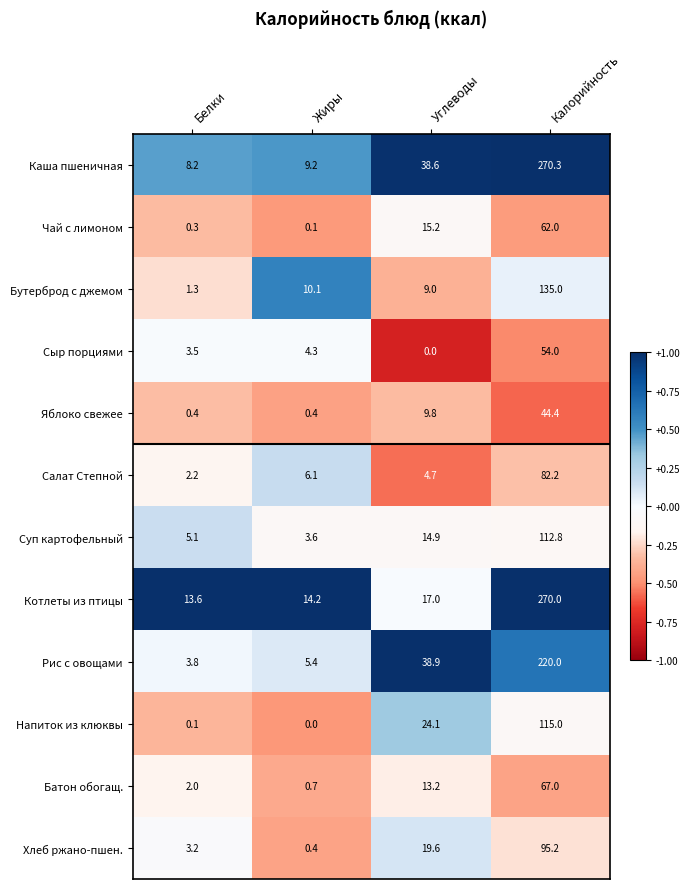

What is the highest value of the Хлеб ржано-пшен. series?

95.2